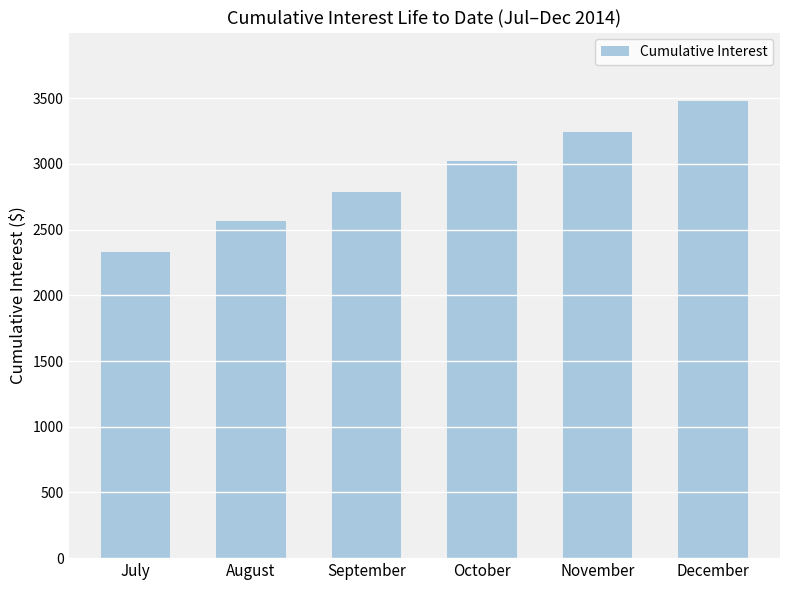

What is the difference between the maximum and minimum values?

1147.7